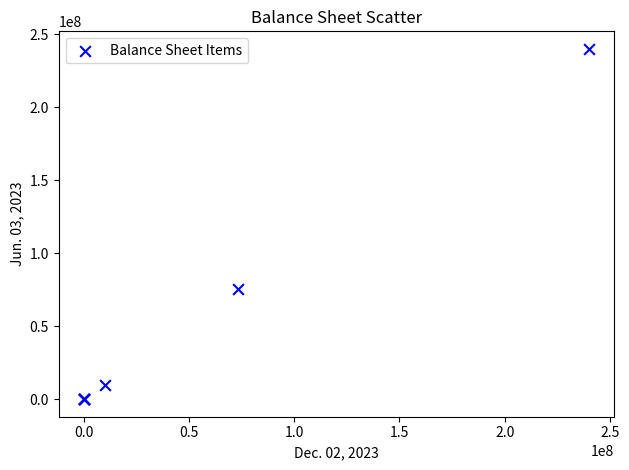

What Y value in the scatter plot is closest to 120000000?

75698670.0